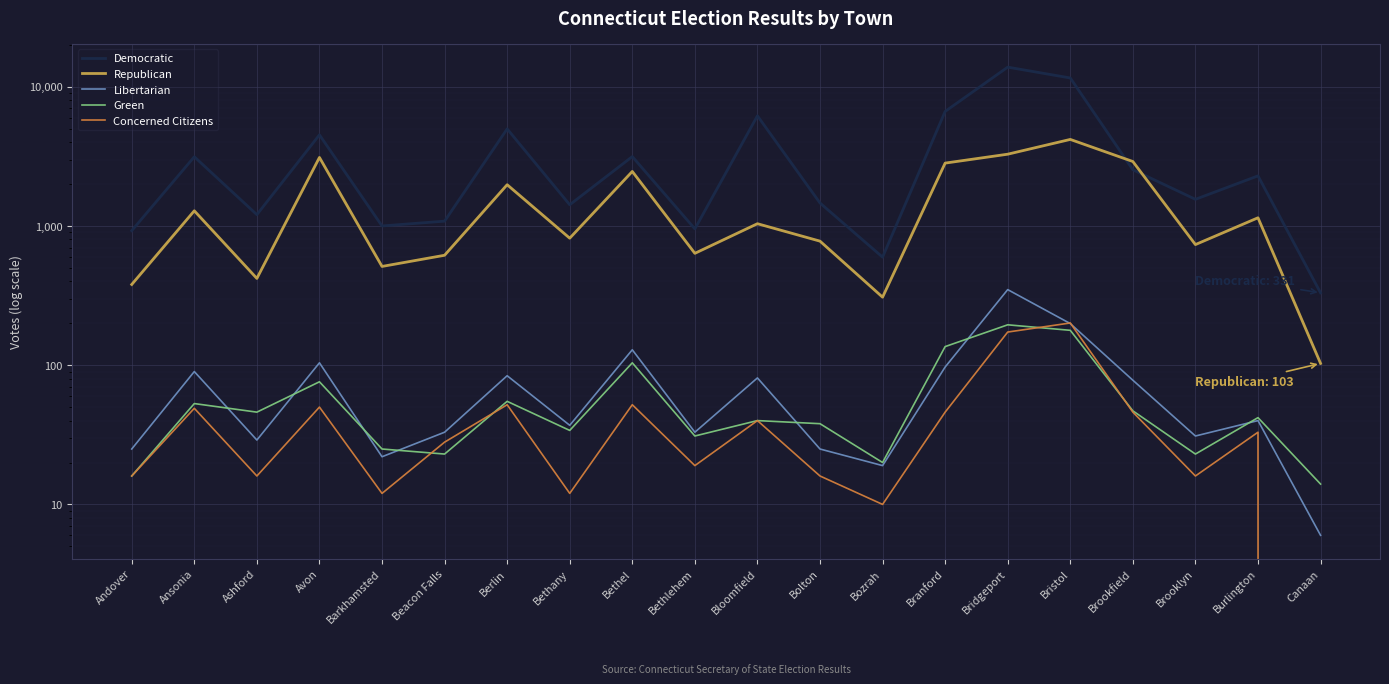

Is it true that Republican equals 2902 at Berlin?

False